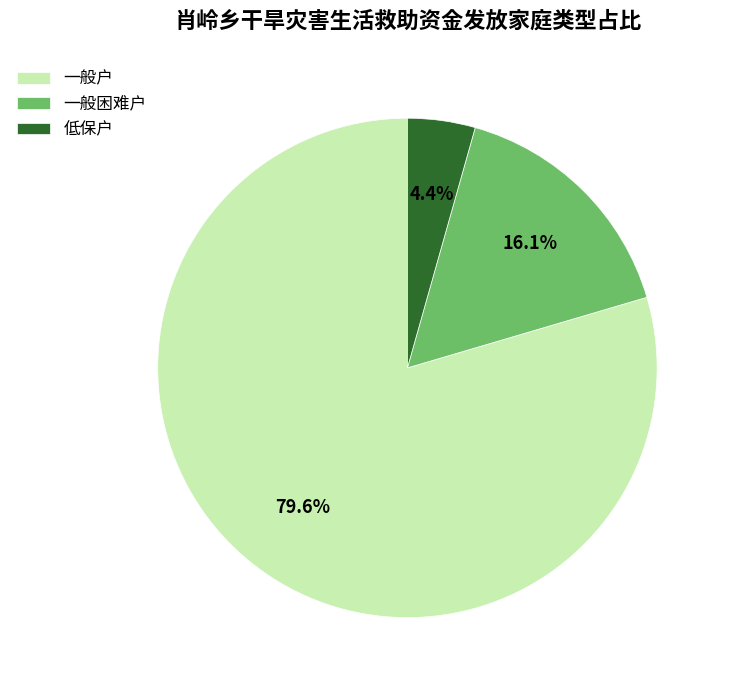

To the nearest percent, what is the combined percentage of 一般困难户 and 一般户?

96%